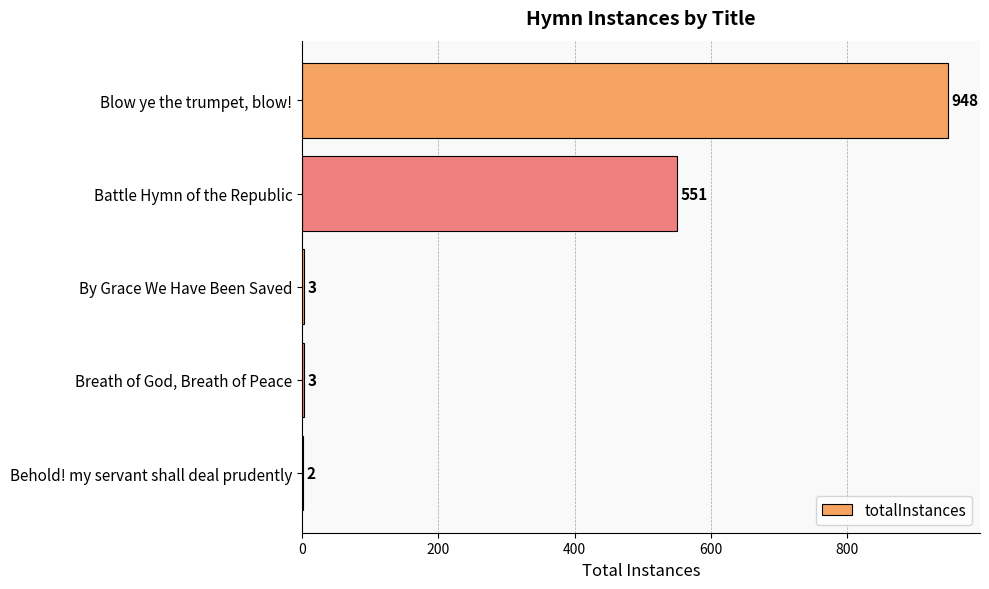

What is the change in value from Battle Hymn of the Republic to Breath of God, Breath of Peace?

-548